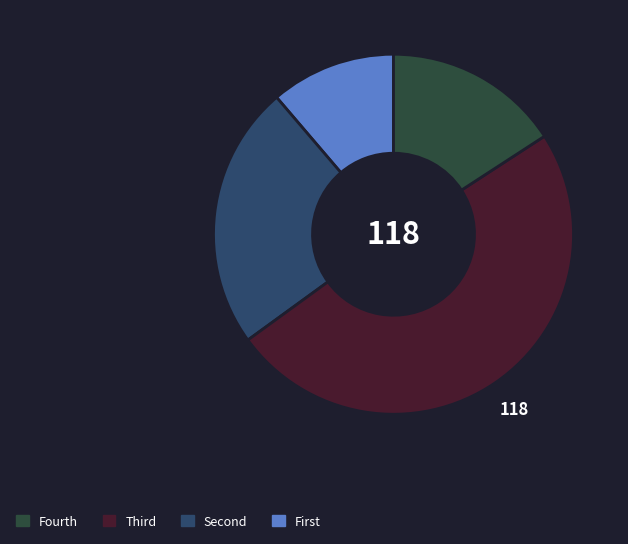

Count the number of slices in the pie.

4